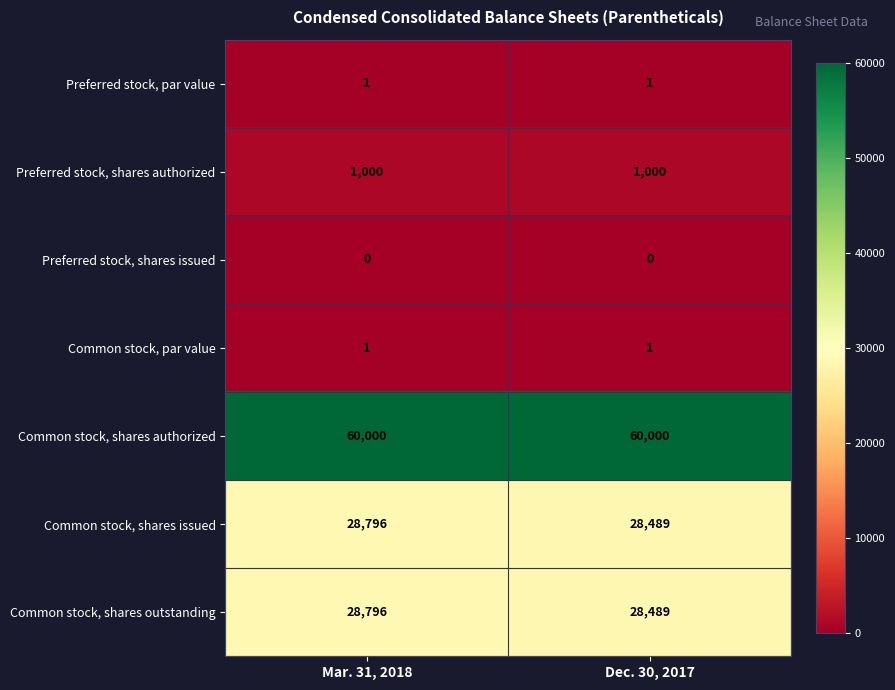

List the labels in order of Common stock, shares issued value, smallest first.

Dec. 30, 2017, Mar. 31, 2018